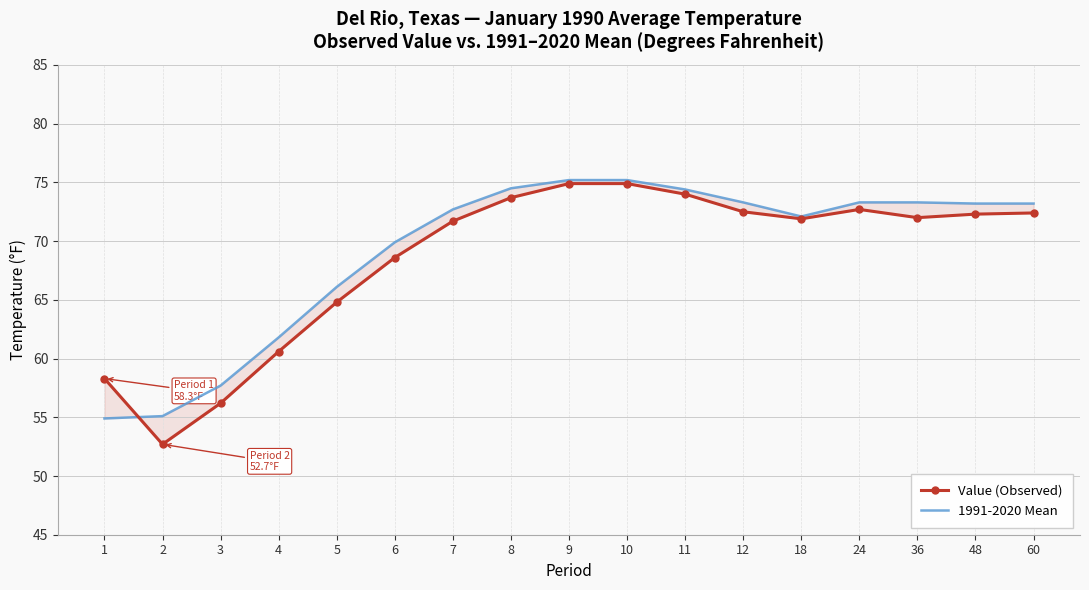

How many intersections are there between Value (Observed) and 1991-2020 Mean?

1